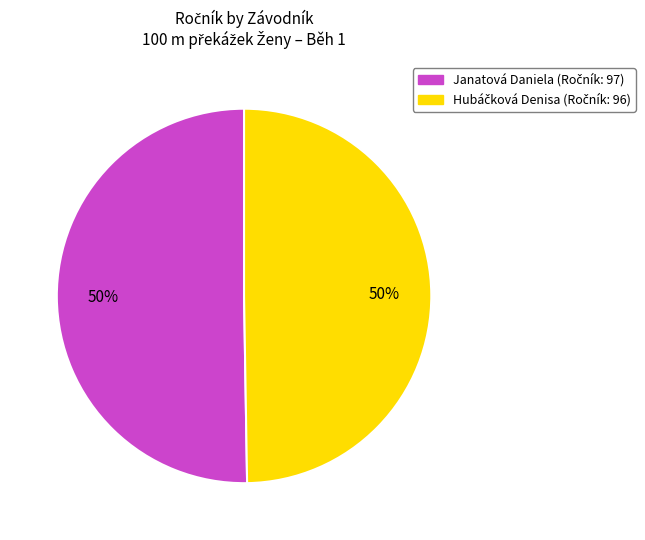

To the nearest percent, what is the average slice percentage?

50%